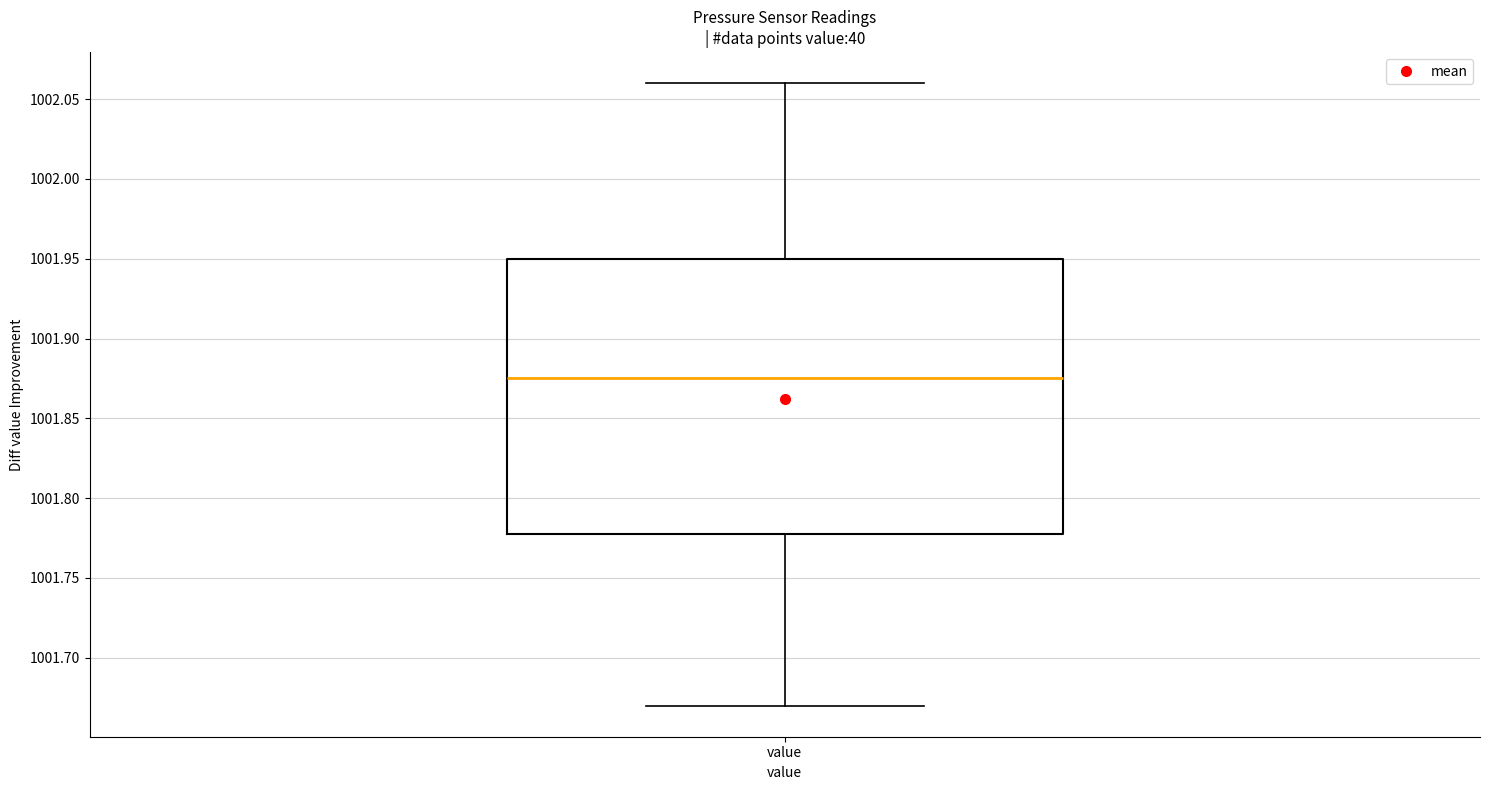

Where is the lower edge of the box for value on the y-axis? The values are not printed on the chart, so give them approximately, as read against the axis.

1001.780